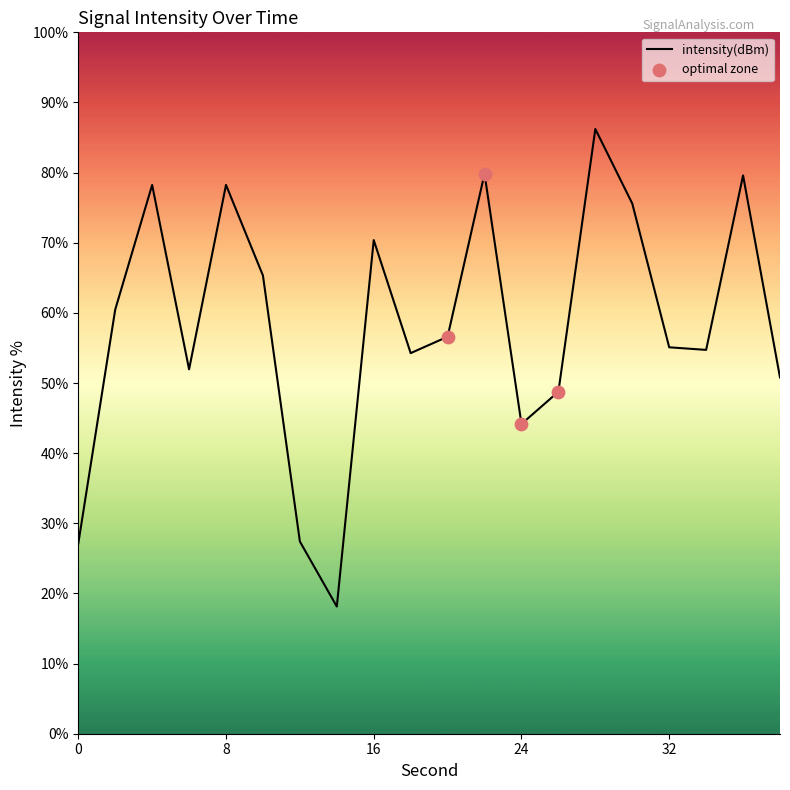

What is the smallest value displayed?

18.1